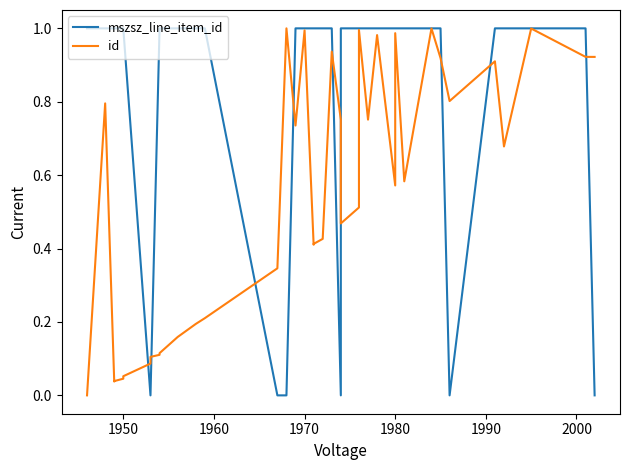

What are all the series names shown in the legend?

mszsz_line_item_id, id